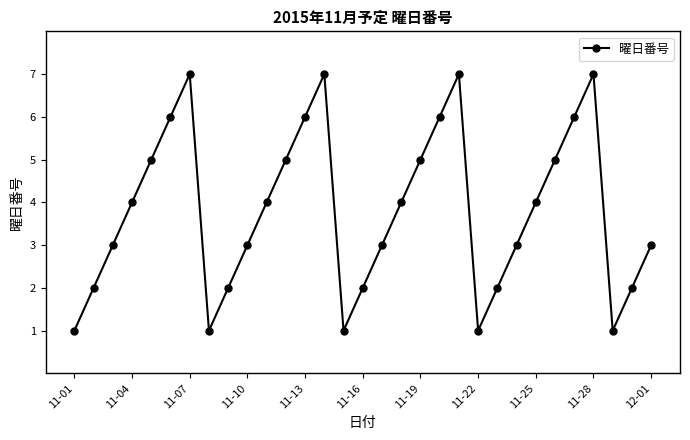

What is the difference between the second highest and second lowest values?

6